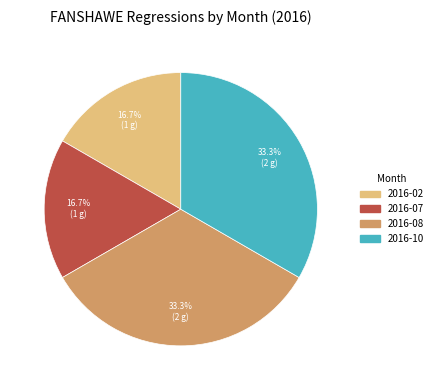

Is there a majority slice in this chart?

No